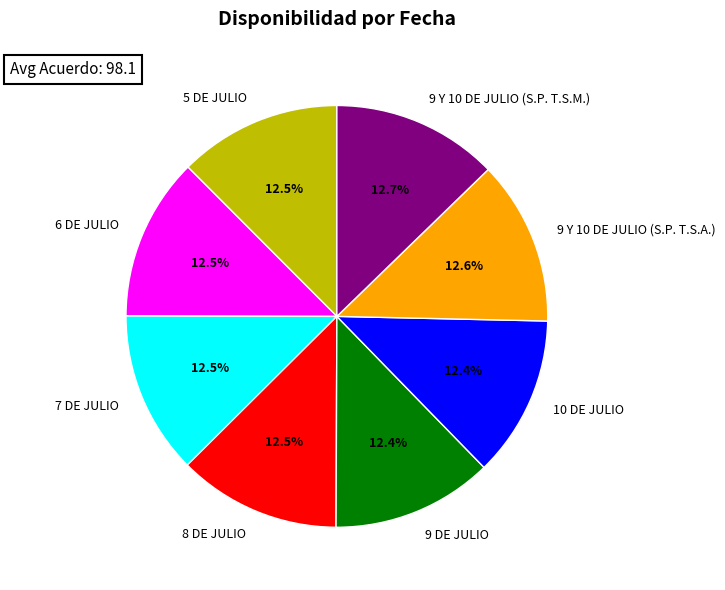

Approximately how many times larger is the value at 6 DE JULIO compared to 10 DE JULIO?

1.0